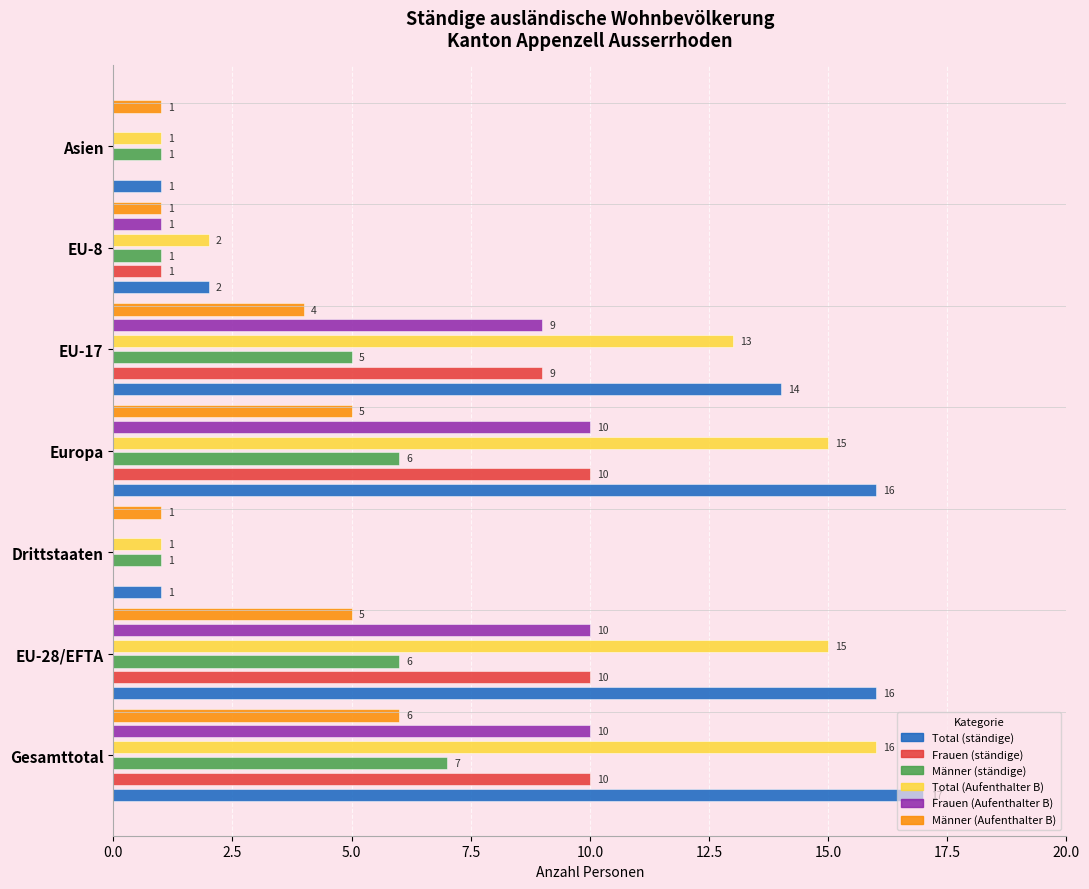

How many bars are there in each group?

6